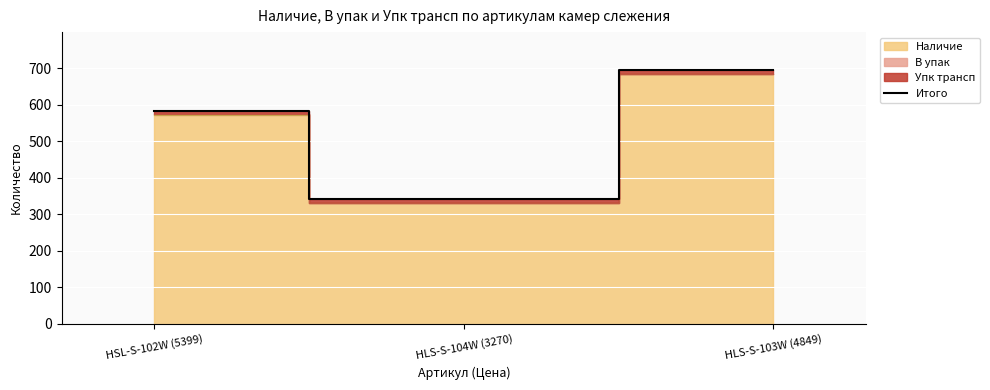

What is the label of the 3rd point from the left?

HLS-S-103W (4849)